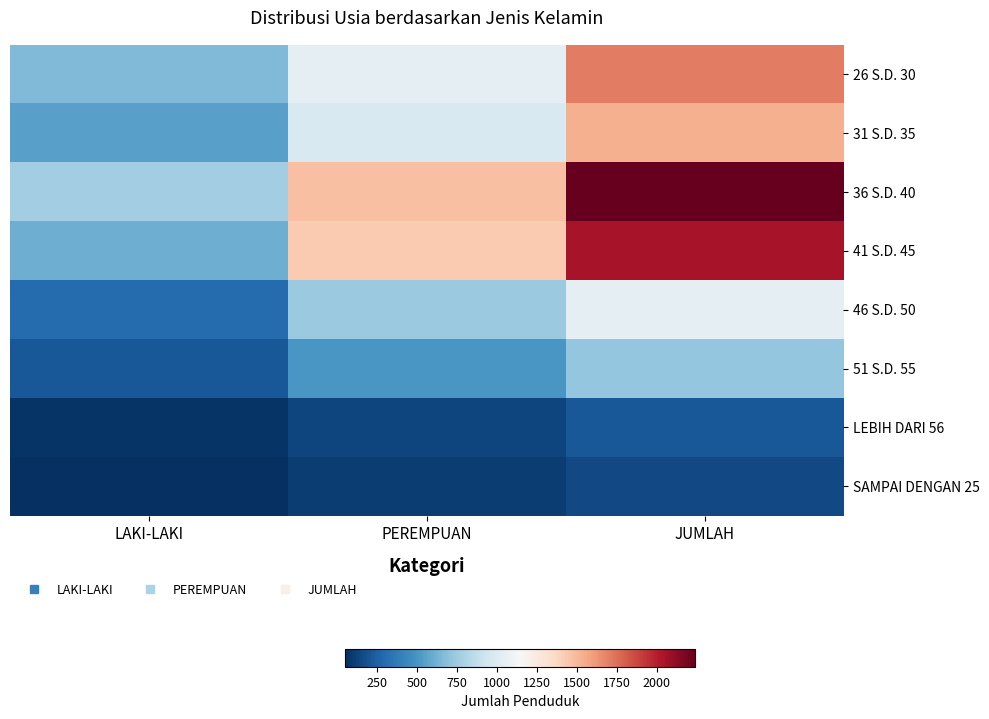

At which category is the sum across all series the highest?

JUMLAH